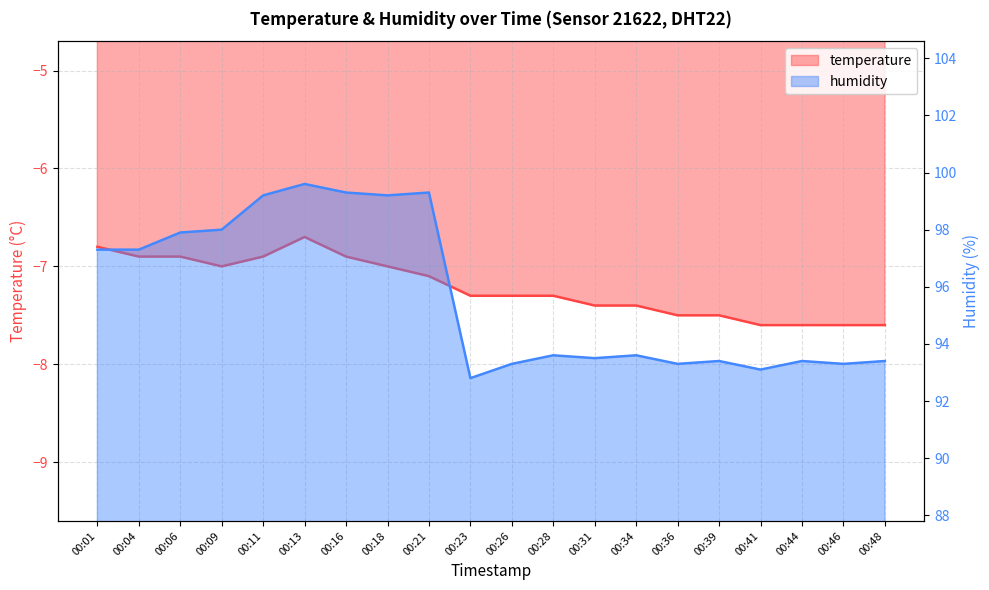

Which category has the highest value in the humidity series?

00:13